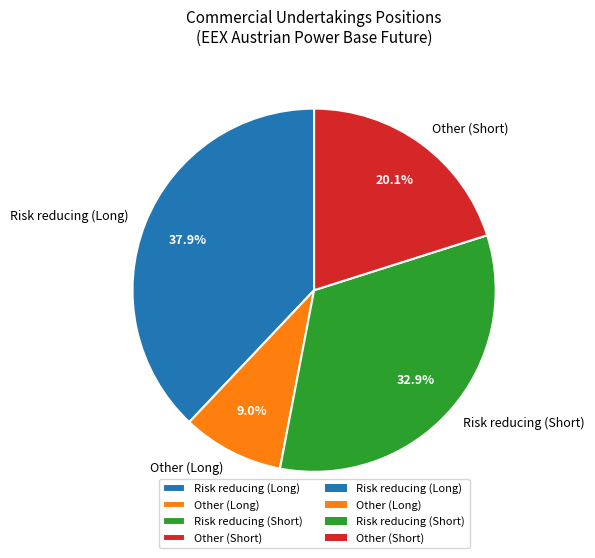

True or false: Risk reducing (Short) accounts for 33% of the total.

True